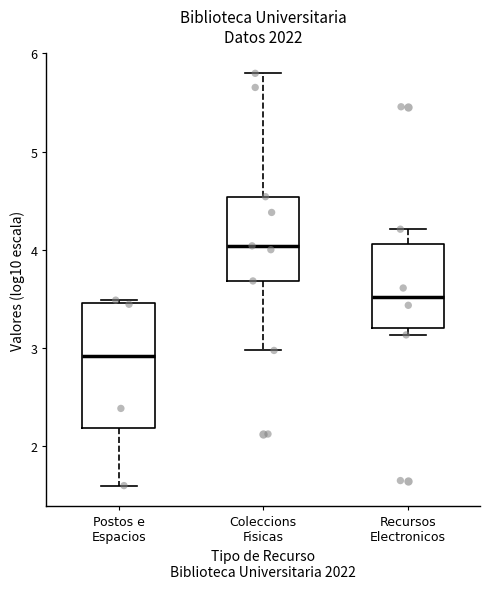

Which box has the highest median line?

Coleccions Fisicas